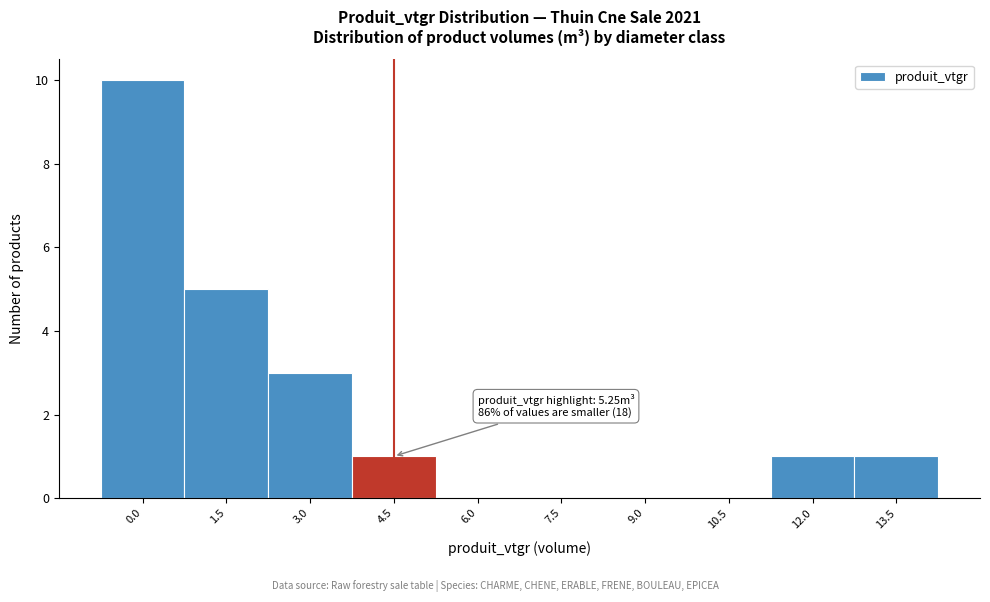

Reading left to right, extract all data points from this chart.

0.0=10	1.5=5	3.0=3	4.5=1	6.0=0	7.5=0	9.0=0	10.5=0	12.0=1	13.5=1